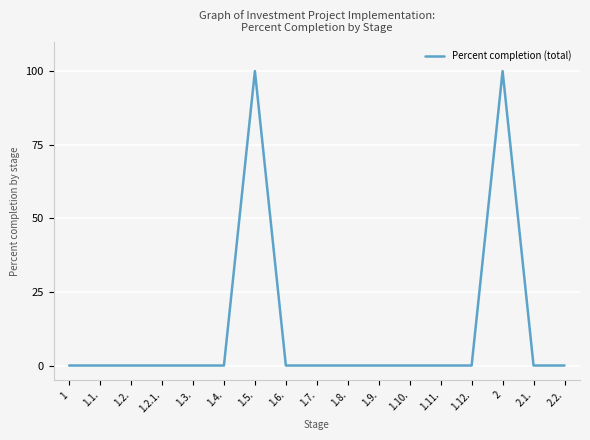

The value at 1.4. is 55. True or false?

False